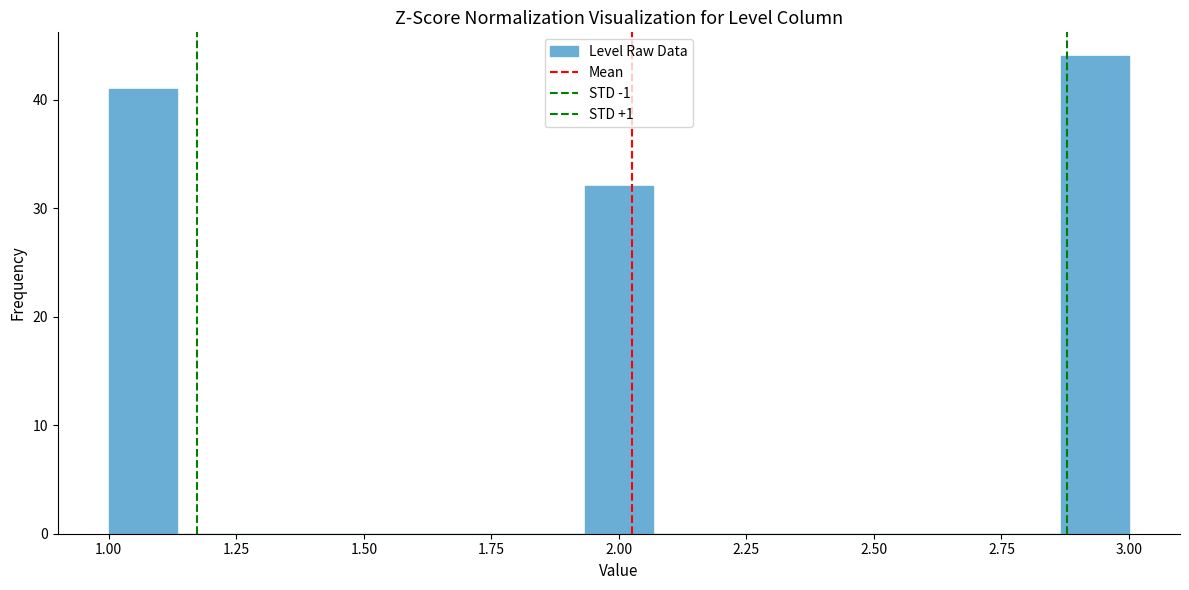

Around what value on the x-axis is the tallest bar? Give the approximate position of its centre, as read against the axis.

2.95